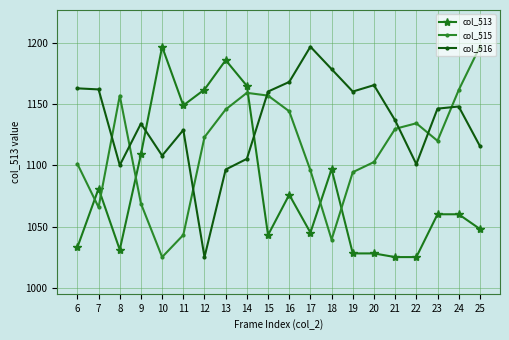

What is the difference between the col_513 values at 14 and 7?

84.0